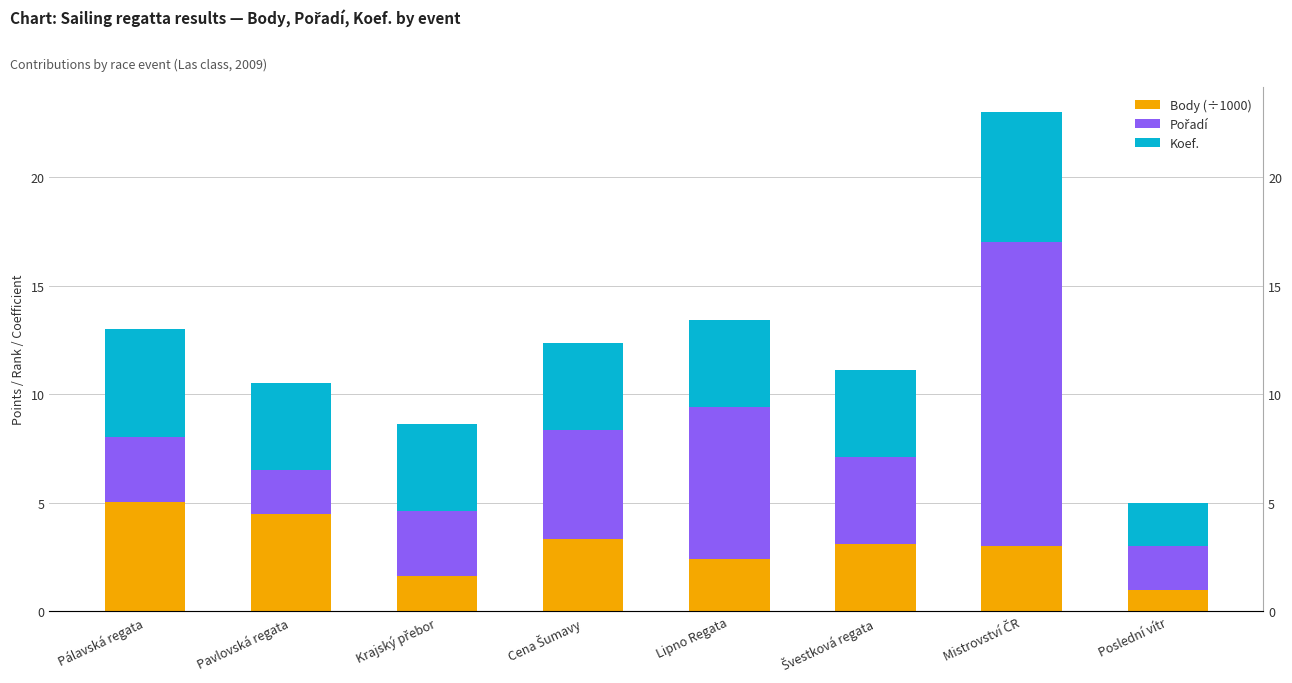

Where does the Pořadí series first go above 4?

Cena Šumavy